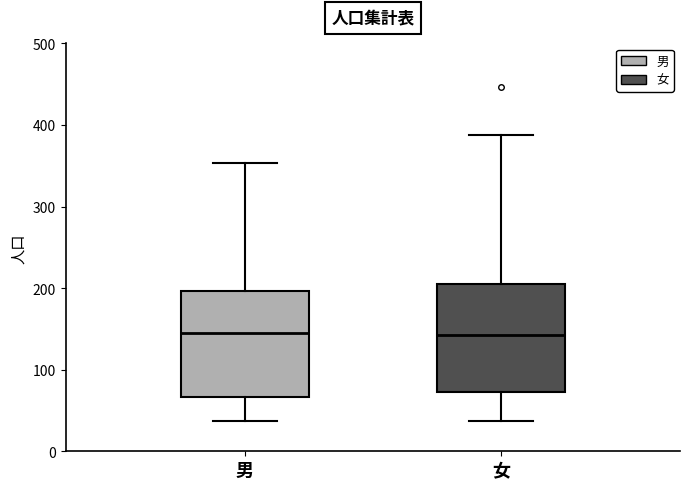

Where does the upper whisker of the box for 男 end on the y-axis? The values are not printed on the chart, so give them approximately, as read against the axis.

350